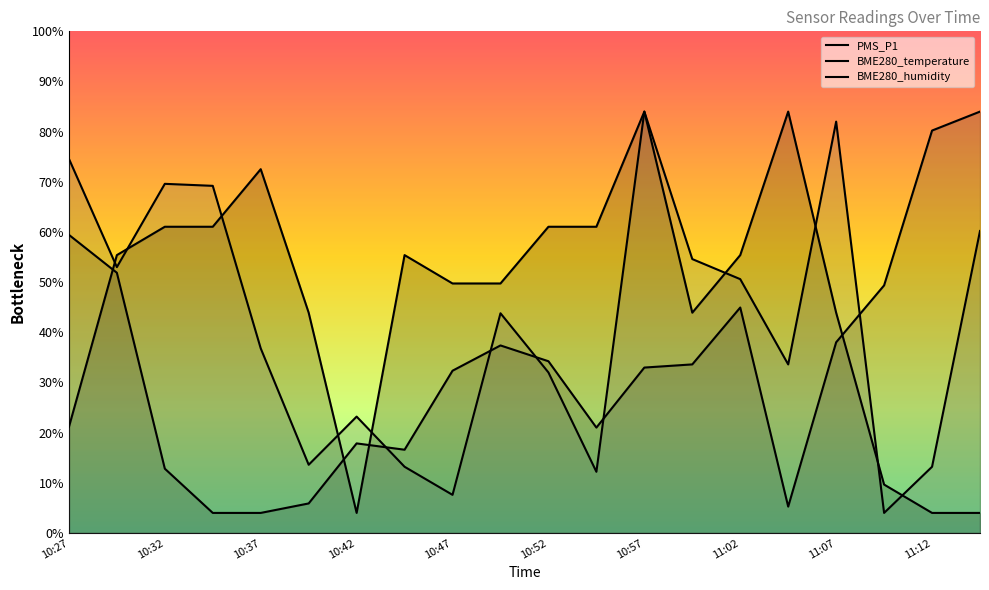

Does the chart display data point markers on the line(s)?

No